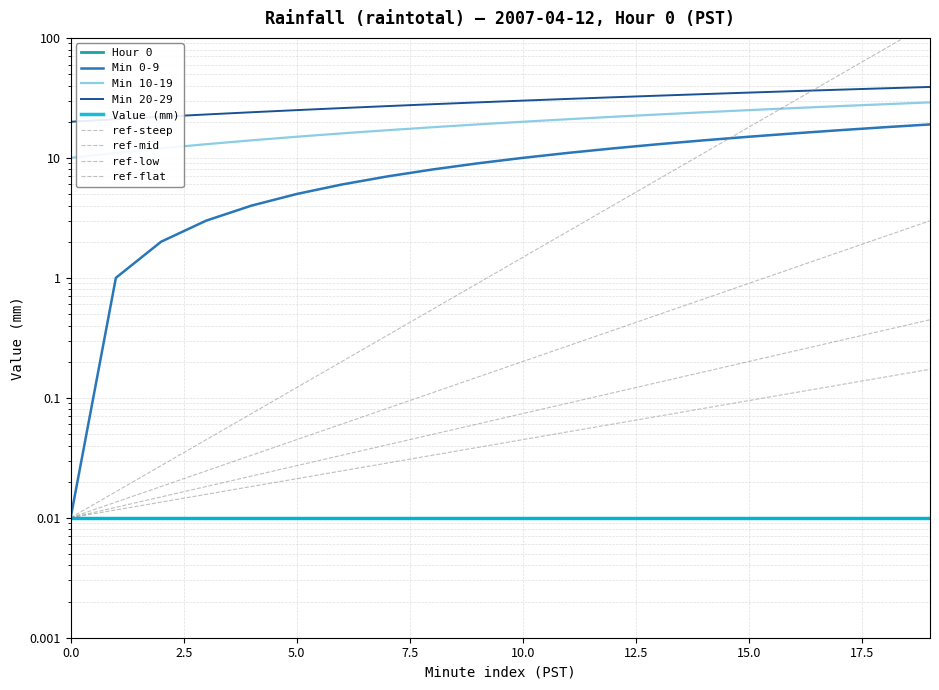

How many categories are shown in the chart?

20